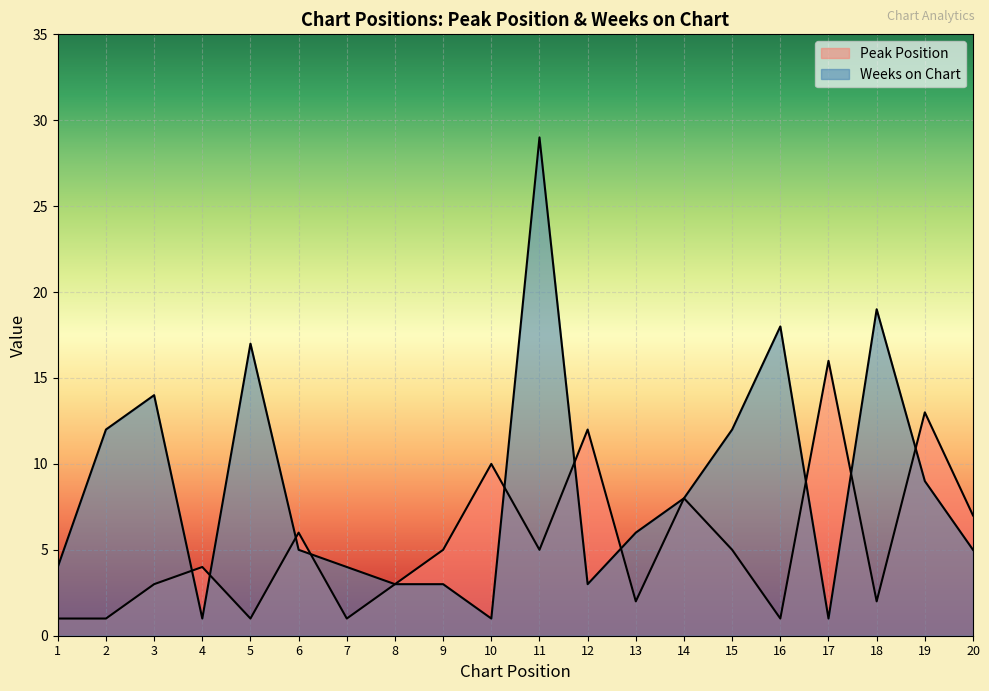

What are all the series names shown in the legend?

Peak Position, Weeks on Chart